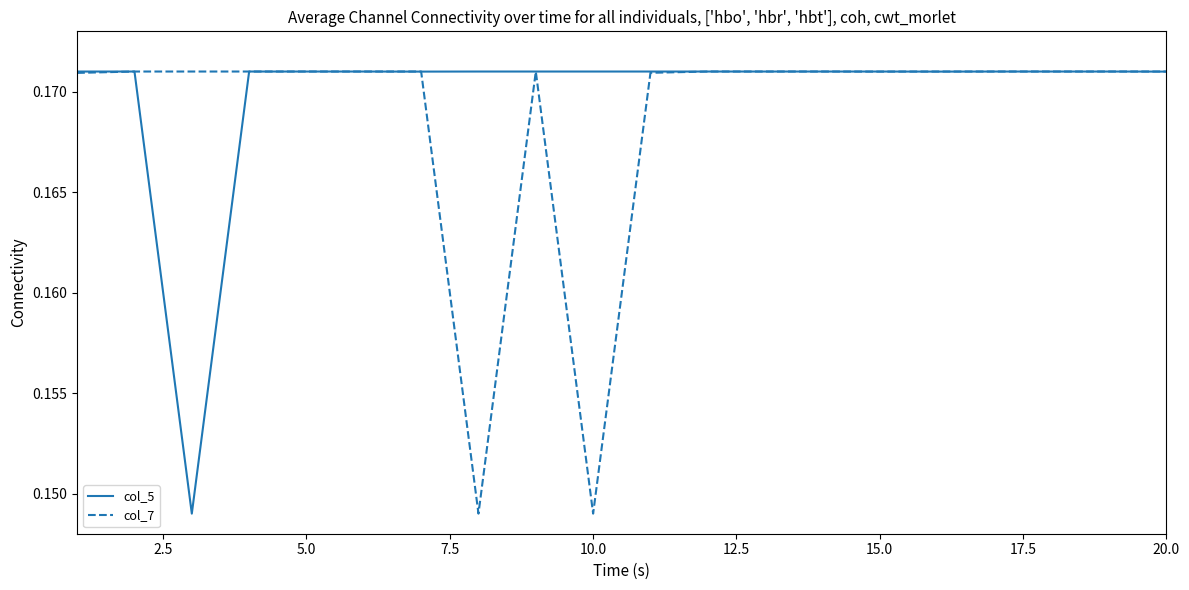

Rank the series by their average value, from highest to lowest.

col_5, col_7